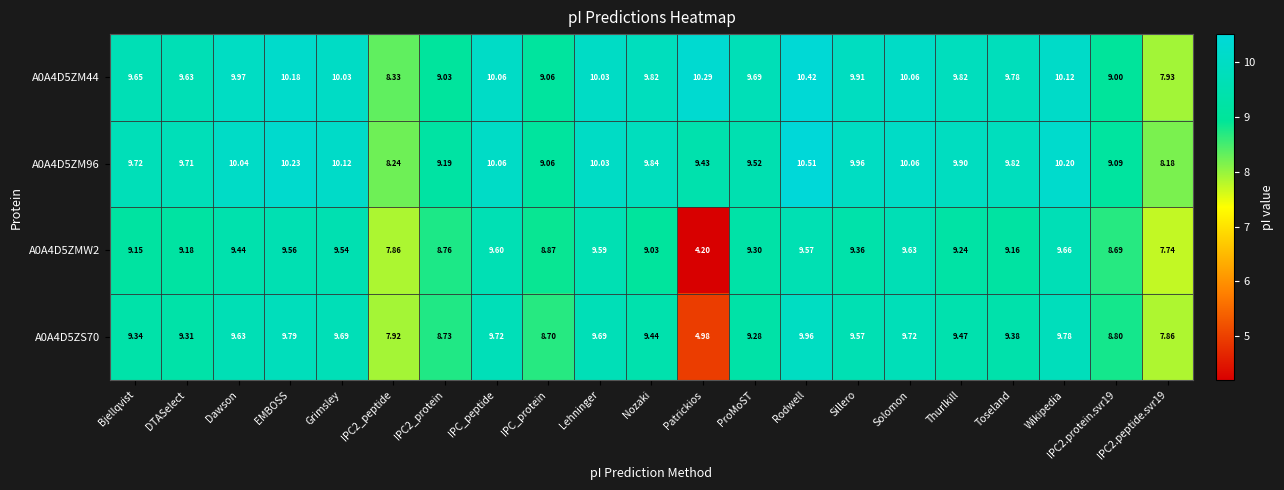

At which category is the sum across all series the highest?

Rodwell